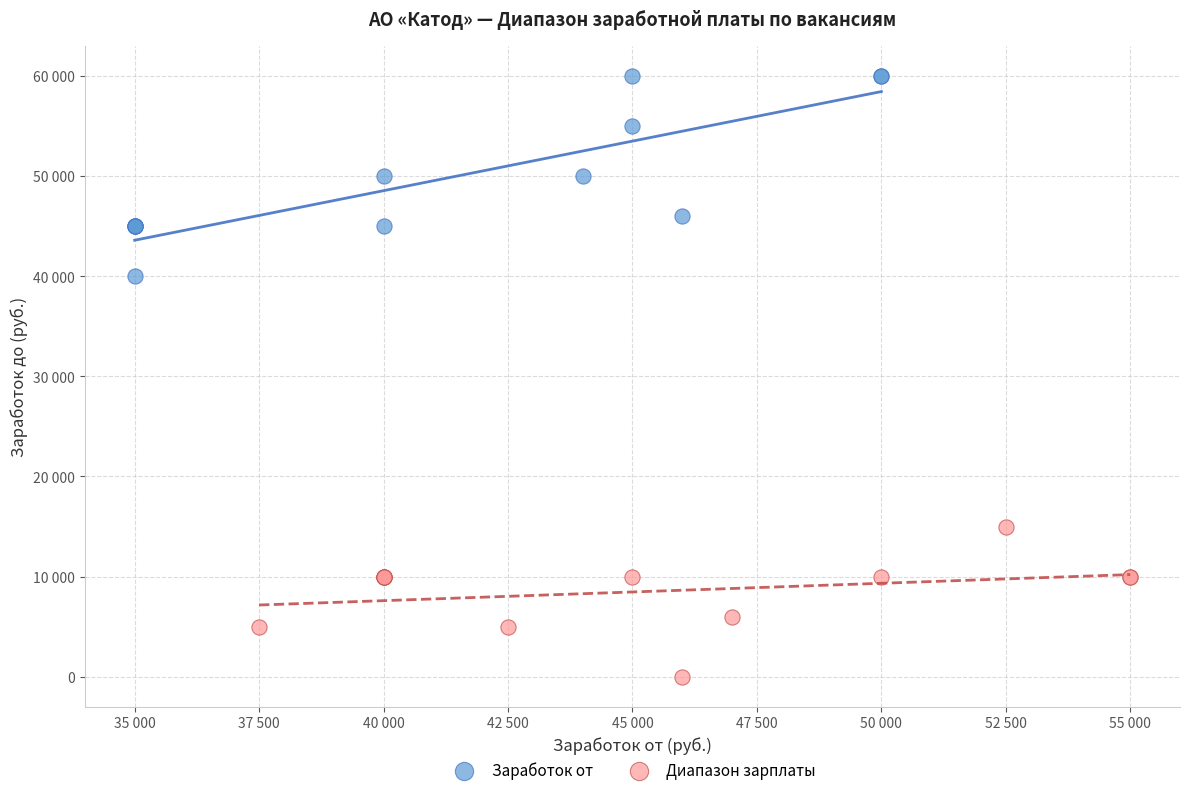

Which series has the largest Y range (max minus min)?

Заработок от